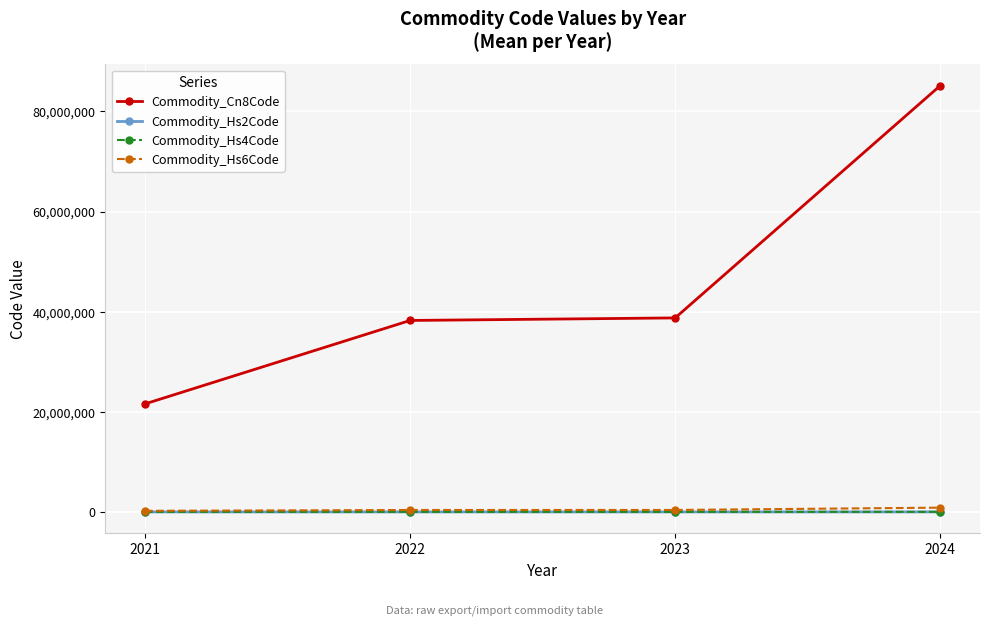

True or false: Commodity_Cn8Code and Commodity_Hs2Code cross at least once.

False